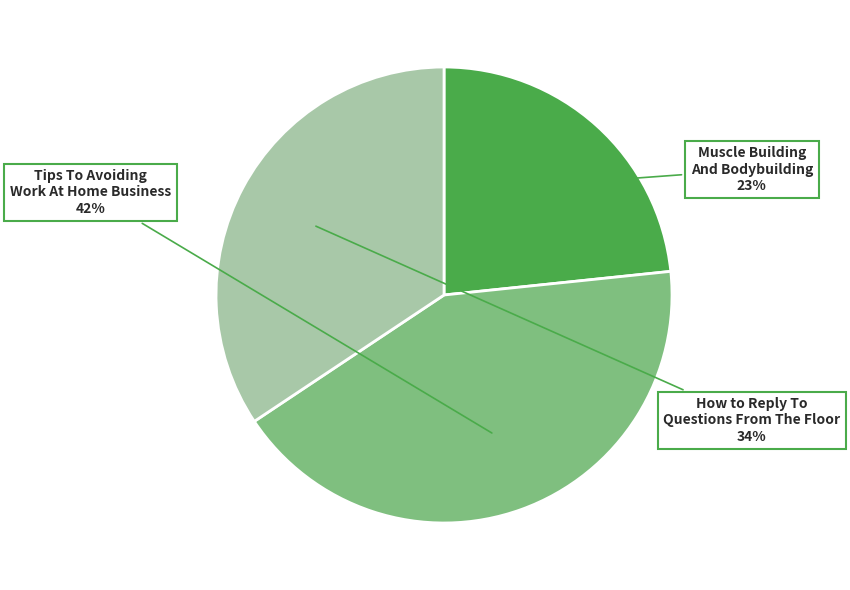

To the nearest percent, what percentage of the pie is Tips To Avoiding Work At Home Business?

42%